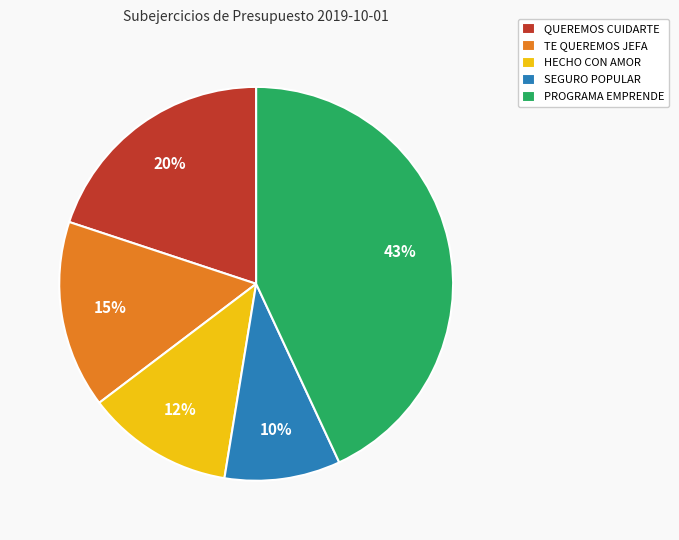

True or false: SEGURO POPULAR accounts for 10% of the total.

True